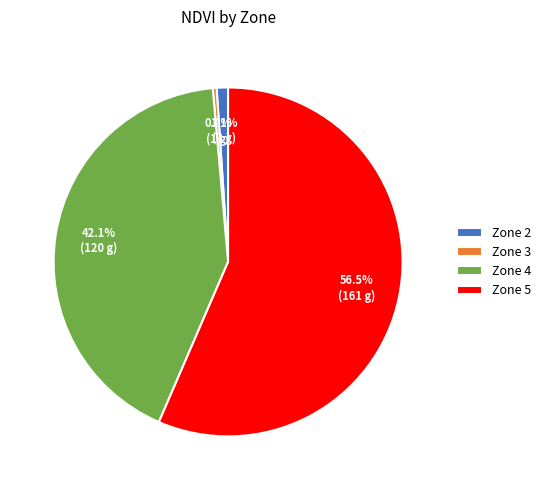

True or false: Zone 4 accounts for 42% of the total.

True